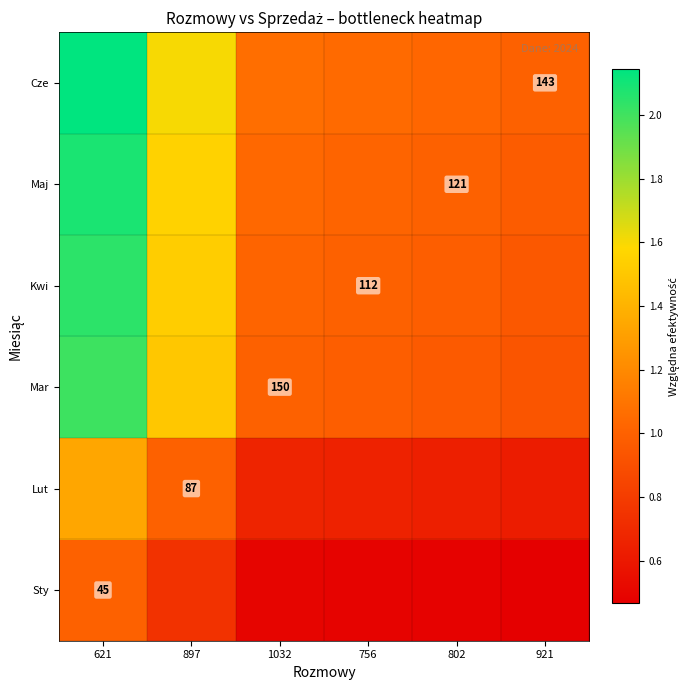

What is the smallest value displayed?

0.5